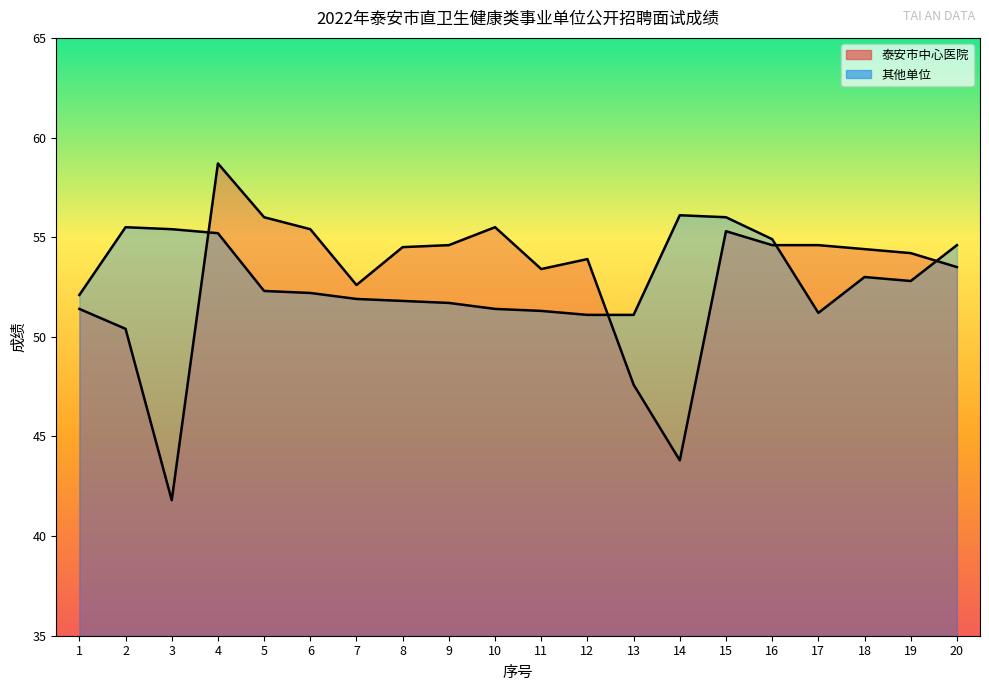

What is the sum of all 其他单位 values?

1061.6